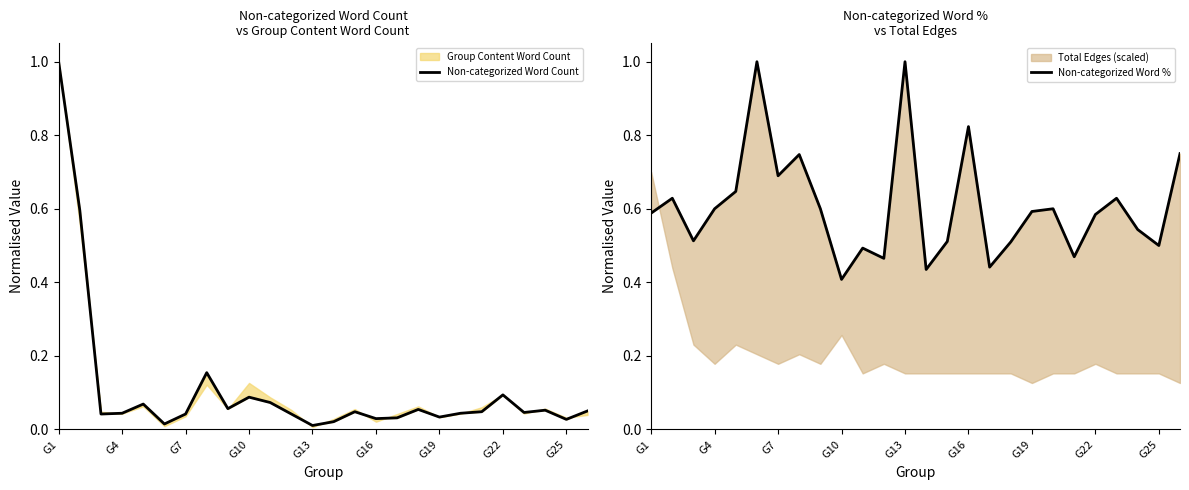

Rank the series at G25 from lowest to highest value.

Non-categorized Word Count, Non-categorized Word %